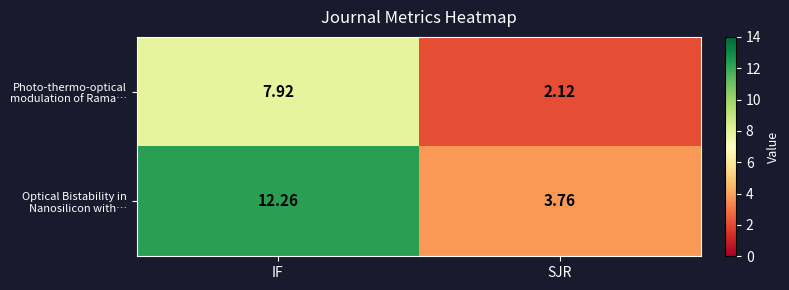

At which category does the chart reach its minimum across all series?

SJR